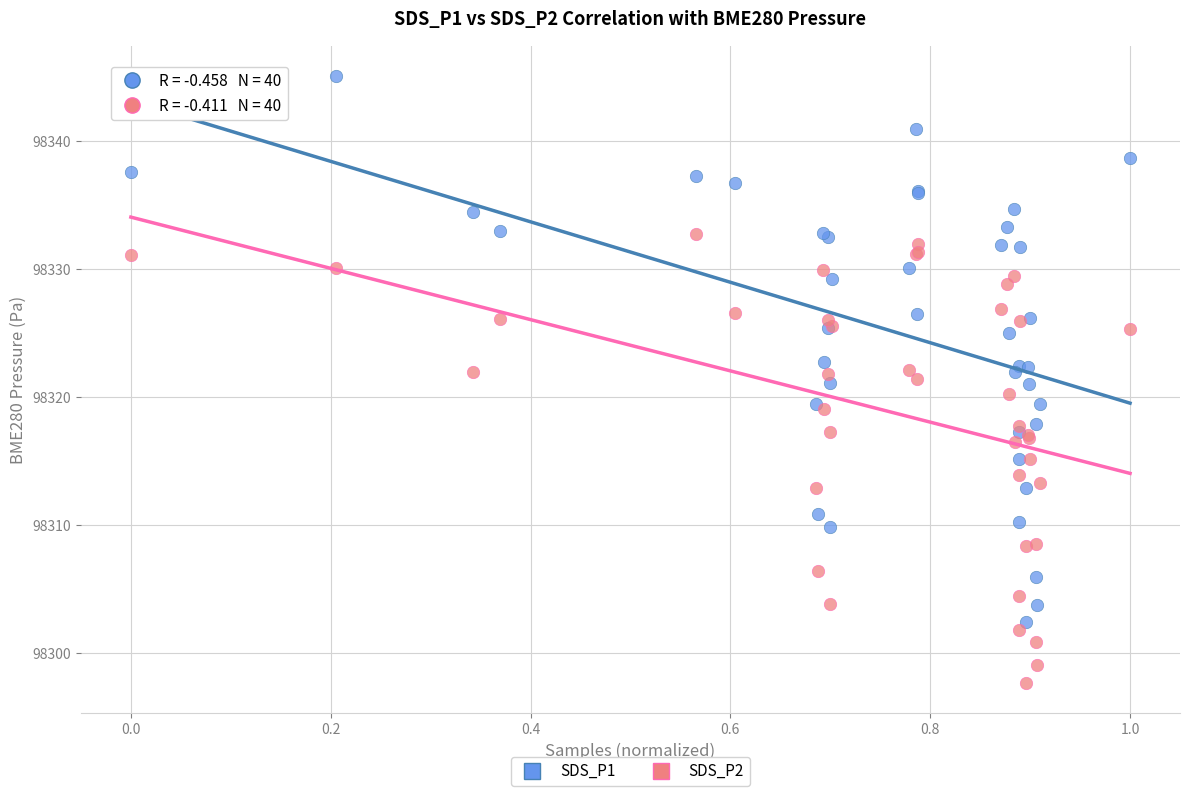

Which series reaches the maximum Y coordinate?

SDS_P1